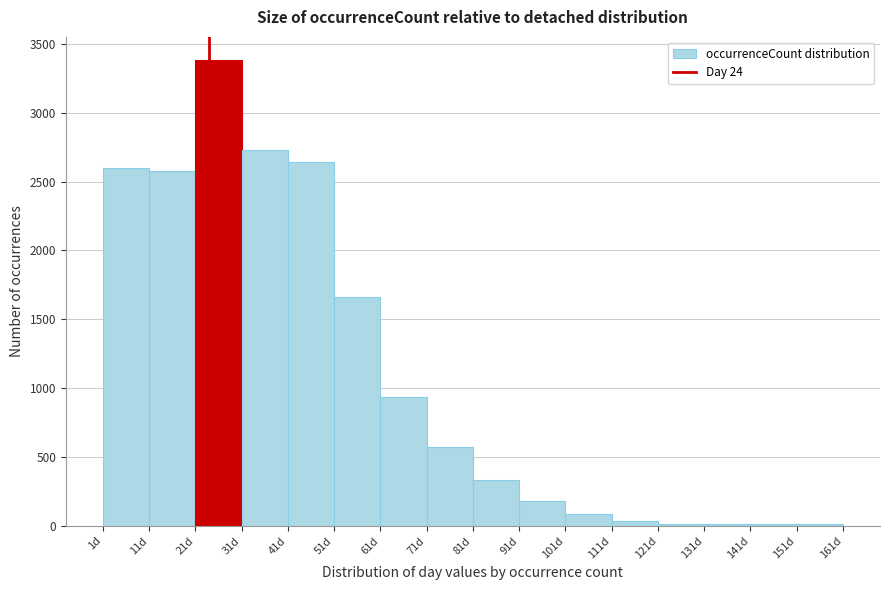

What is the height of the bar covering 51 to 61 on the x-axis? The values are not printed on the chart, so give them approximately, as read against the axis.

1650